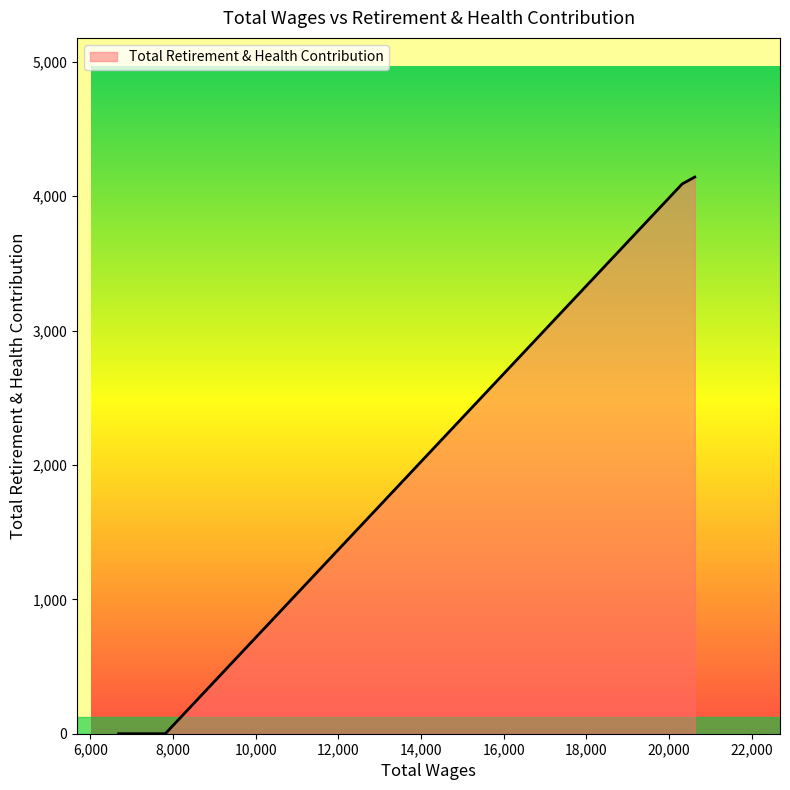

True or false: there are more than 0 points higher than both neighbors.

False